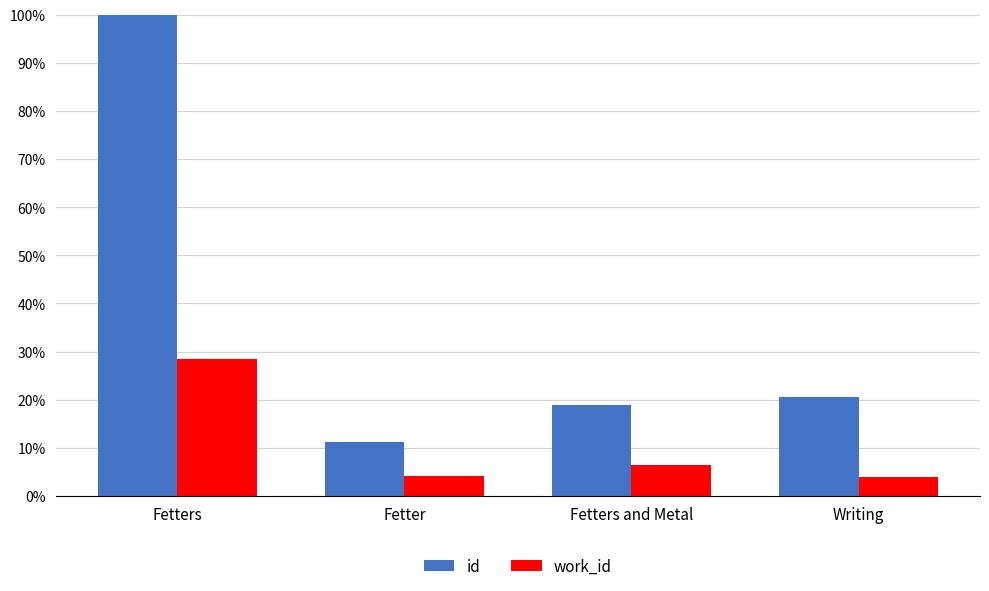

True or false: id has a value of 0.0 at Fetter.

False